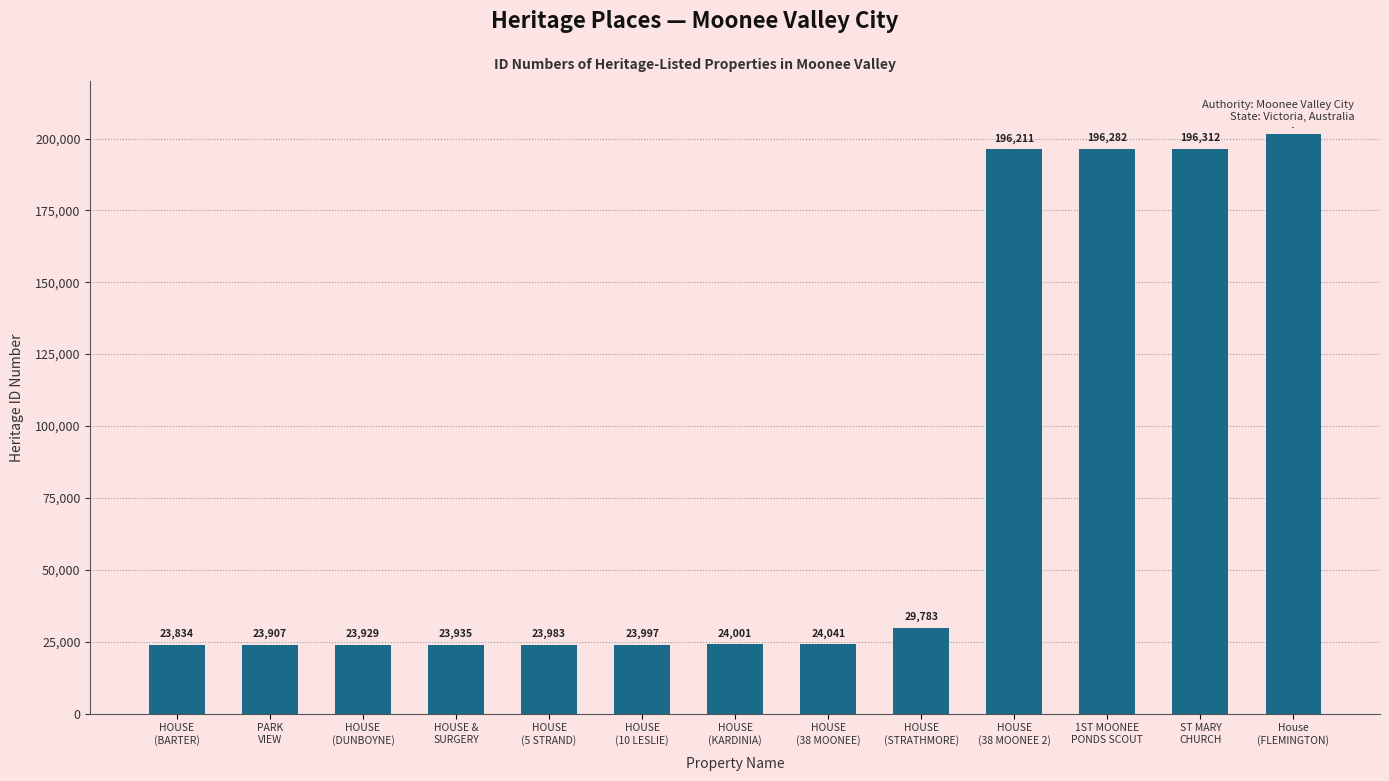

List the labels in order of value, smallest first.

HOUSE
(BARTER), PARK
VIEW, HOUSE
(DUNBOYNE), HOUSE &
SURGERY, HOUSE
(5 STRAND), HOUSE
(10 LESLIE), HOUSE
(KARDINIA), HOUSE
(38 MOONEE), HOUSE
(STRATHMORE), HOUSE
(38 MOONEE 2), 1ST MOONEE
PONDS SCOUT, ST MARY
CHURCH, House
(FLEMINGTON)